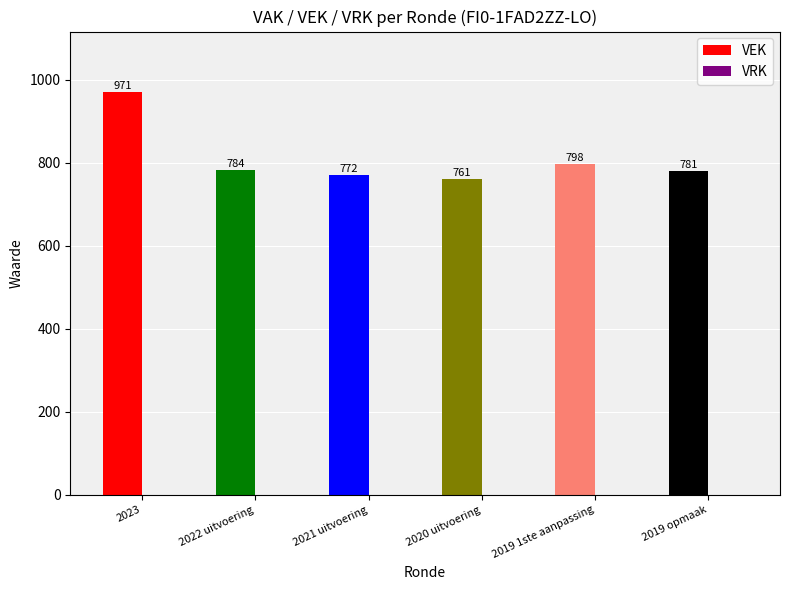

How many values in the VEK series are below 784?

3